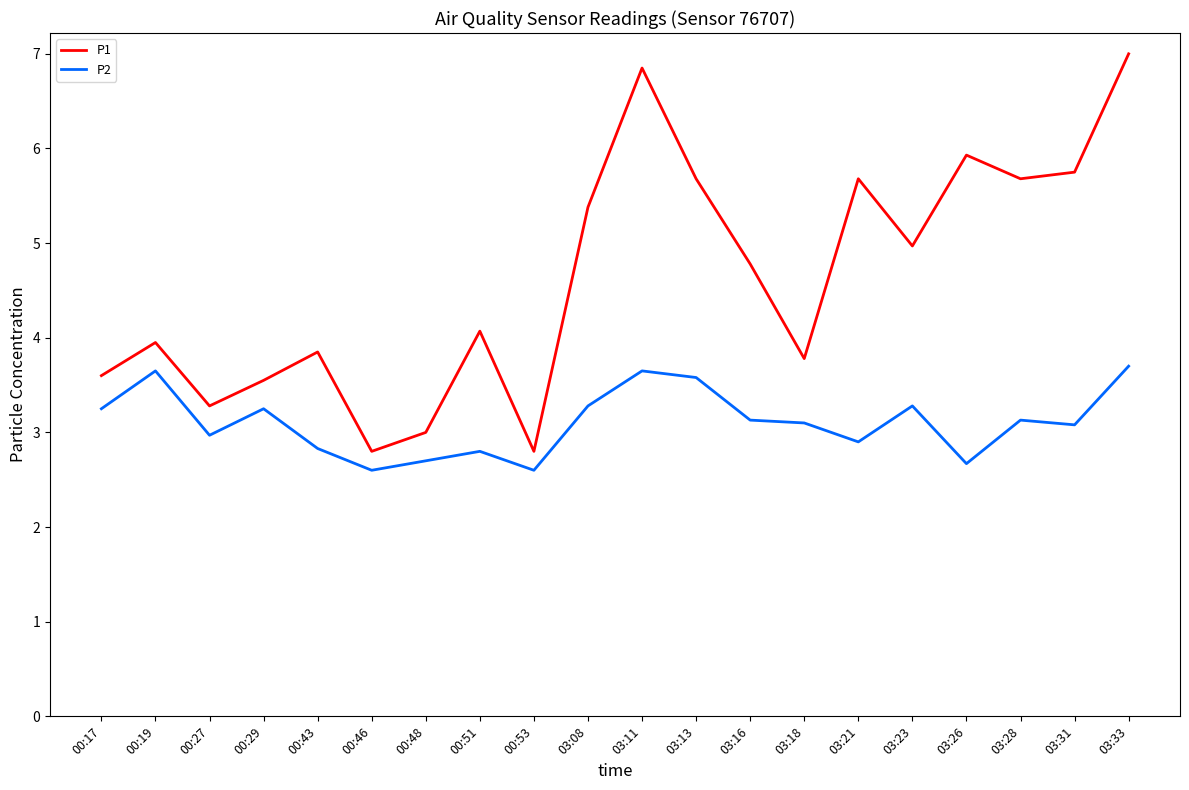

What is the total value across all series at 03:31?

8.8